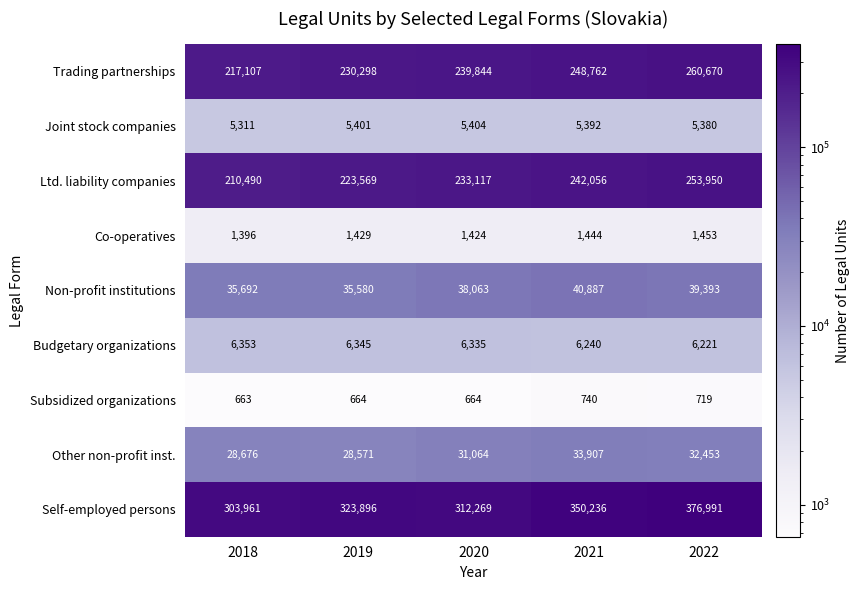

Rank the series at 2021 from lowest to highest value.

Subsidized organizations, Co-operatives, Joint stock companies, Budgetary organizations, Other non-profit inst., Non-profit institutions, Ltd. liability companies, Trading partnerships, Self-employed persons